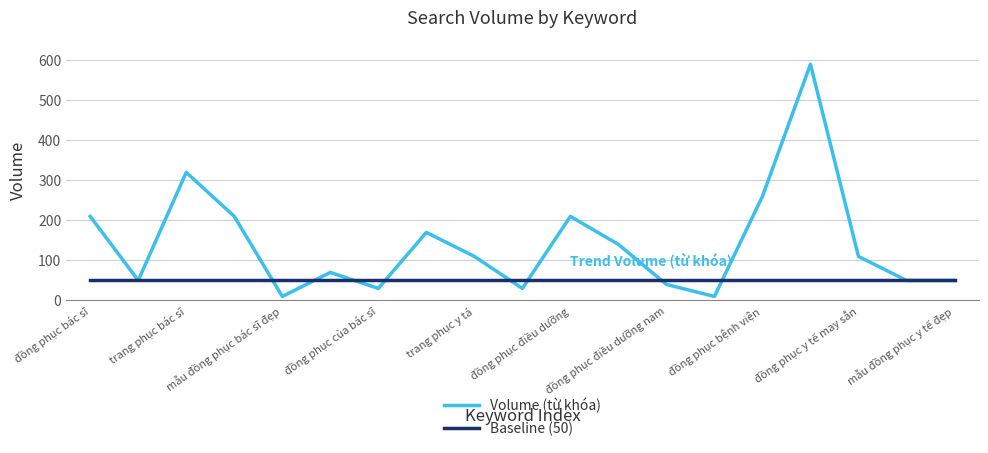

Which series has the widest spread of values?

Volume (từ khóa)